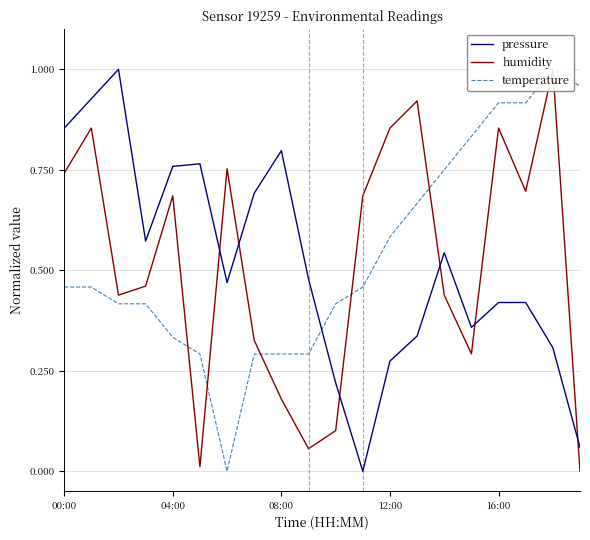

What is the highest value of the temperature series?

1.0